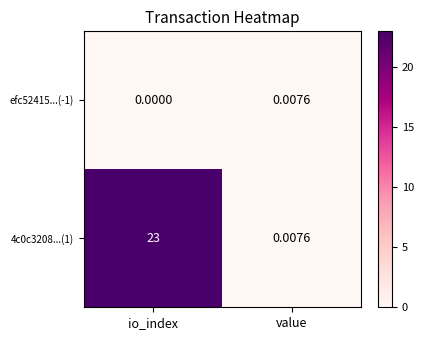

List the labels in order of efc52415...(-1) value, smallest first.

io_index, value